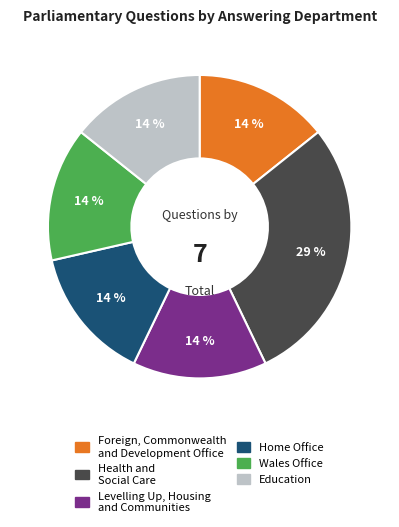

Approximately how many times larger is the value at Levelling Up, Housing and Communities compared to Home Office?

1.0